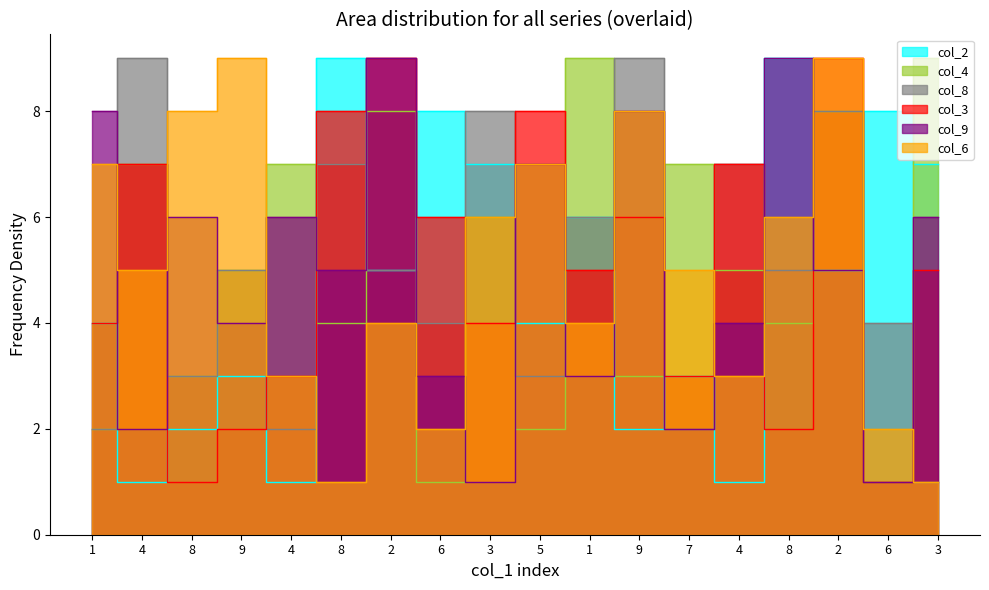

What is the difference between the col_3 values at 8 and 5?

7